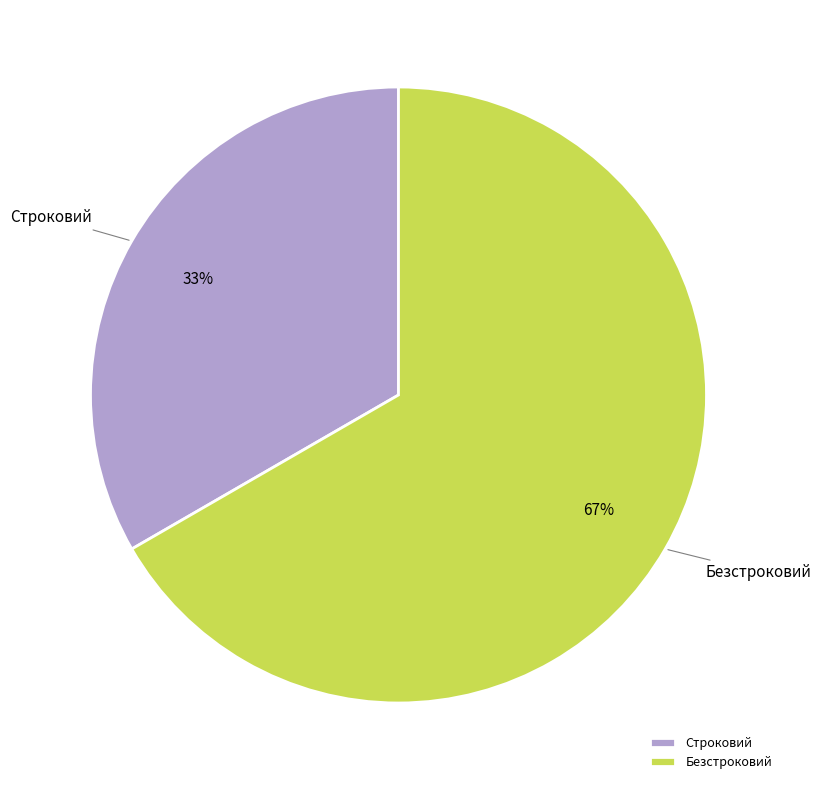

Which category has the biggest portion of the pie?

Безстроковий